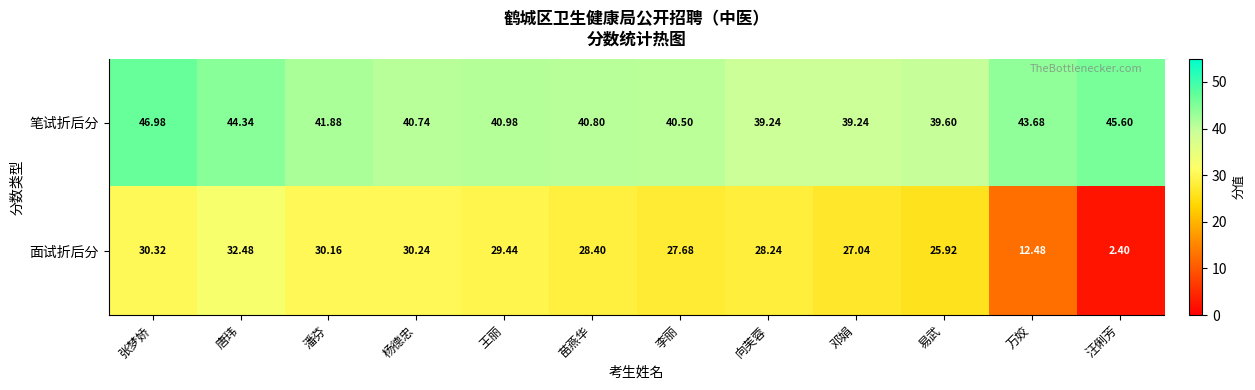

What is the difference between the highest and lowest values at 李丽?

12.8